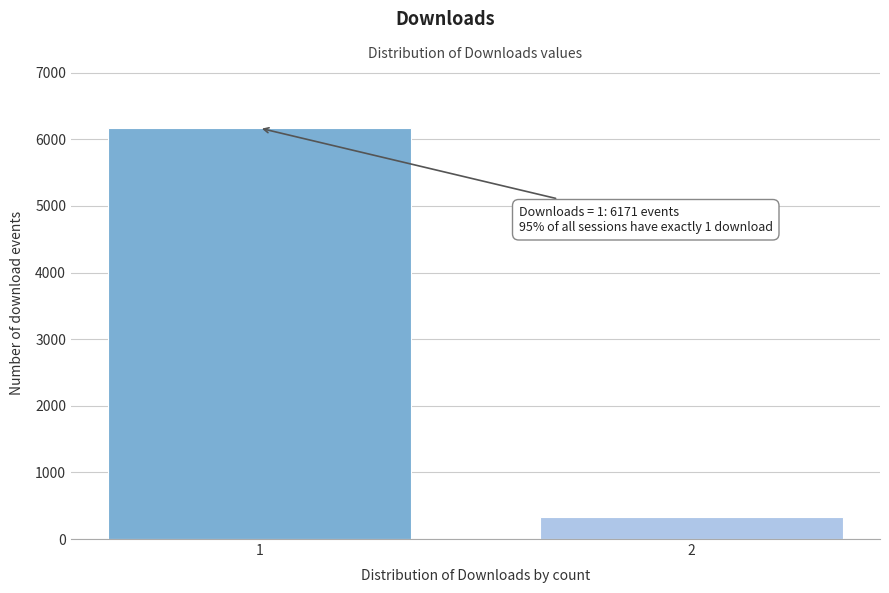

Reading left to right, list all the values displayed in this chart.

6171	324